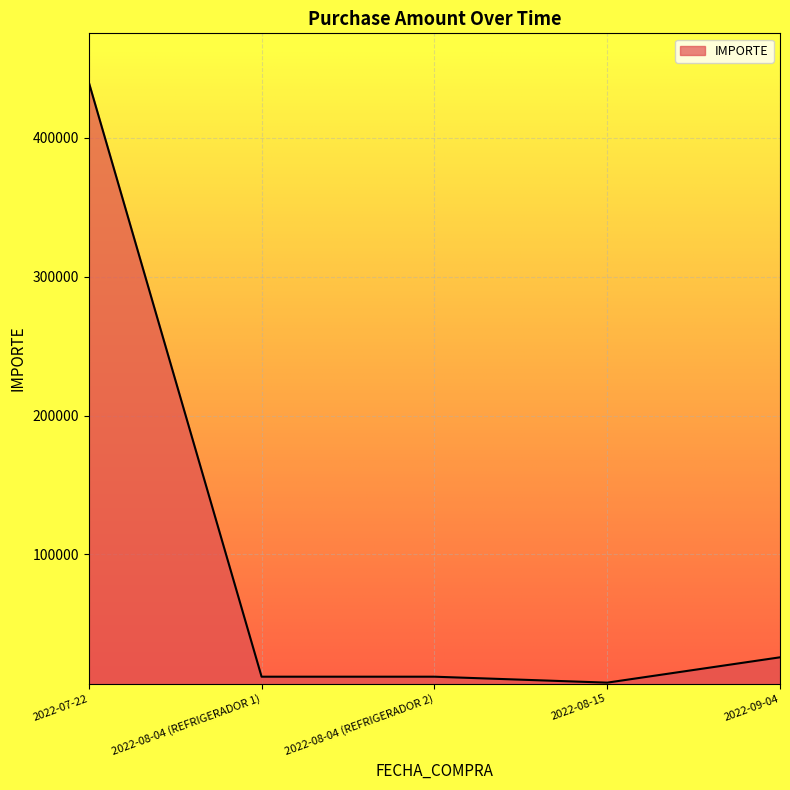

True or false: the data has more than 1 interior local peaks.

False